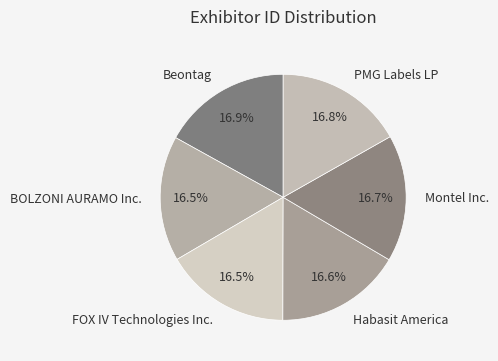

Is the sum of PMG Labels LP and Montel Inc. greater than half?

No